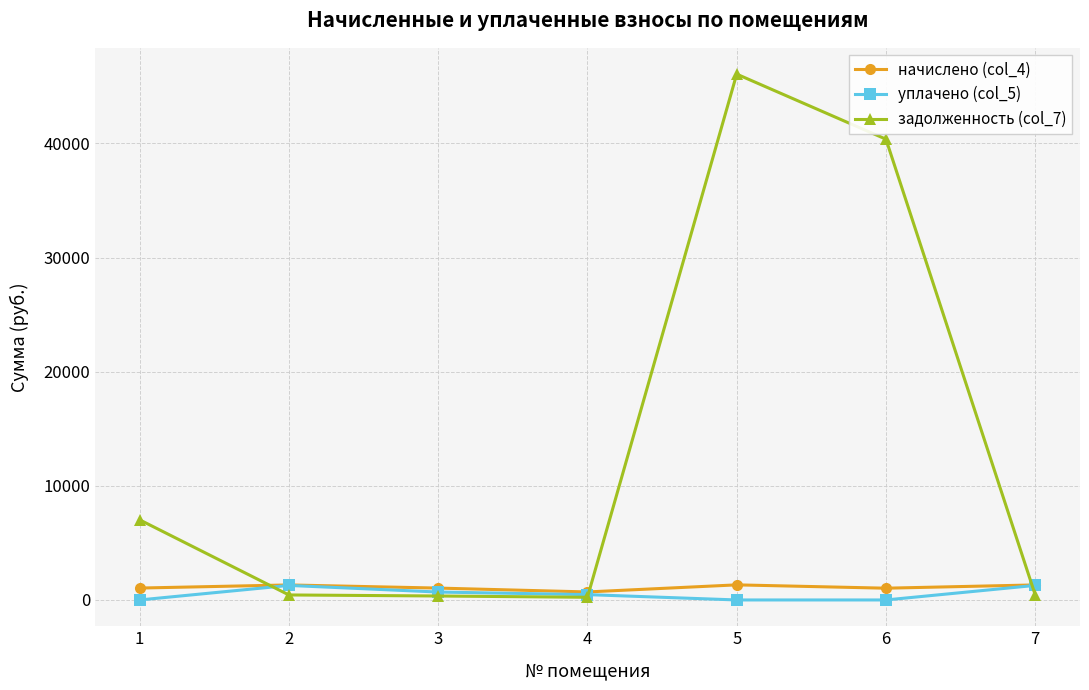

How many data points does each series have?

7